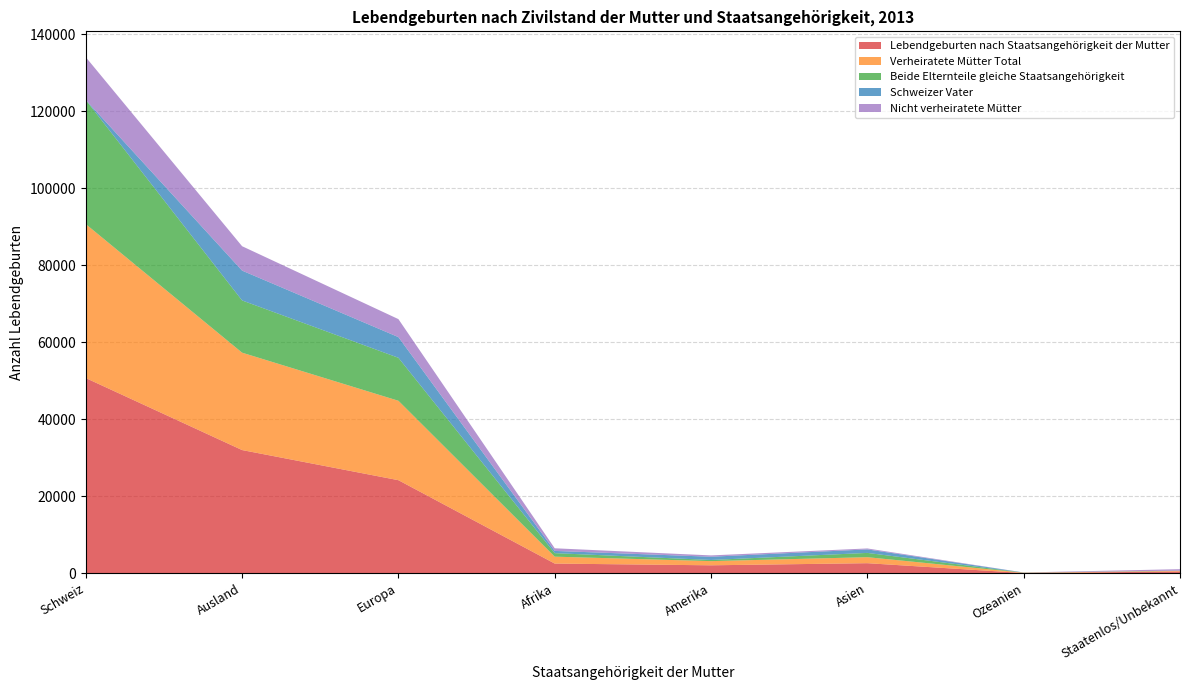

Reading left to right, extract all data points from this chart.

Lebendgeburten nach Staatsangehörigkeit der Mutter: Schweiz=50715	Ausland=32016	Europa=24191	Afrika=2538	Amerika=2086	Asien=2636	Ozeanien=85	Staatenlos/Unbekannt=480
Verheiratete Mütter Total: Schweiz=39982	Ausland=25292	Europa=20625	Afrika=1793	Amerika=1086	Asien=1558	Ozeanien=77	Staatenlos/Unbekannt=153
Beide Elternteile gleiche Staatsangehörigkeit: Schweiz=32234	Ausland=13562	Europa=11162	Afrika=915	Amerika=298	Asien=1112	Ozeanien=18	Staatenlos/Unbekannt=57
Schweizer Vater: Schweiz=0	Ausland=7748	Europa=5369	Afrika=577	Amerika=841	Asien=909	Ozeanien=39	Staatenlos/Unbekannt=13
Nicht verheiratete Mütter: Schweiz=11122	Ausland=6335	Europa=4672	Afrika=684	Amerika=347	Asien=247	Ozeanien=6	Staatenlos/Unbekannt=379